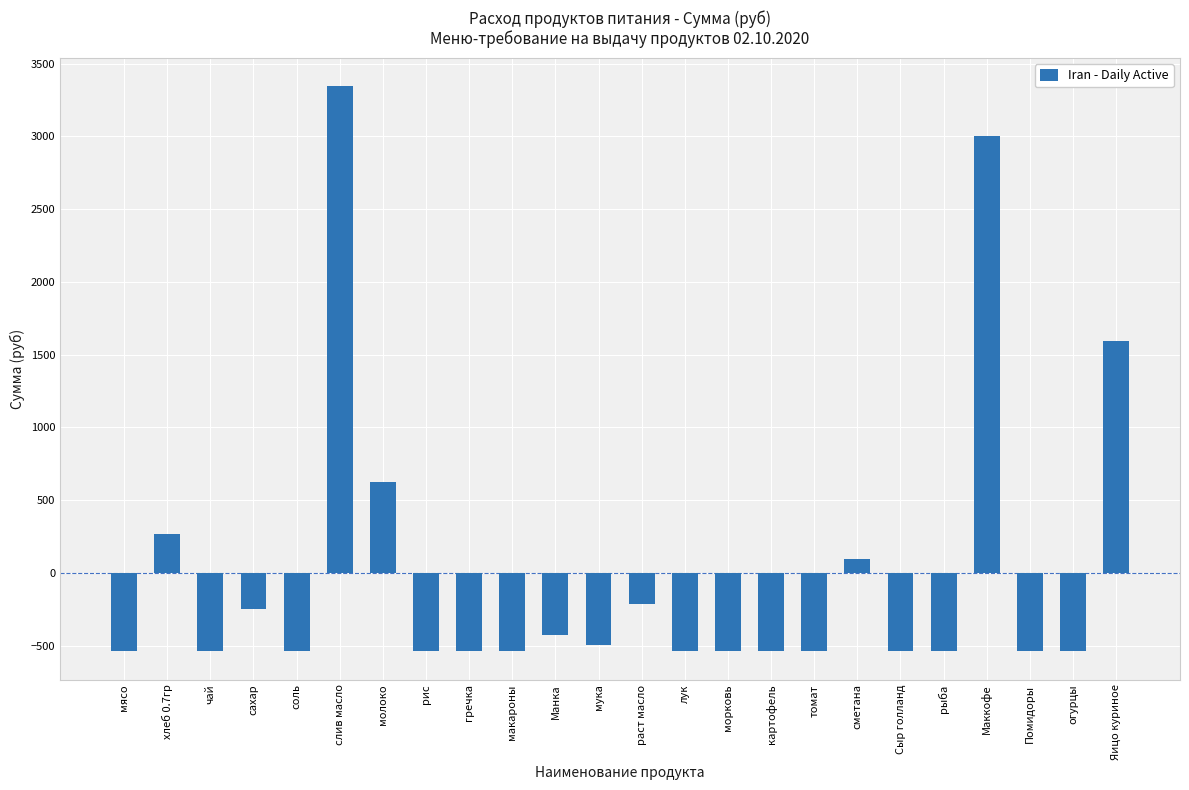

What is the change in value from раст масло to томат?

-325.7